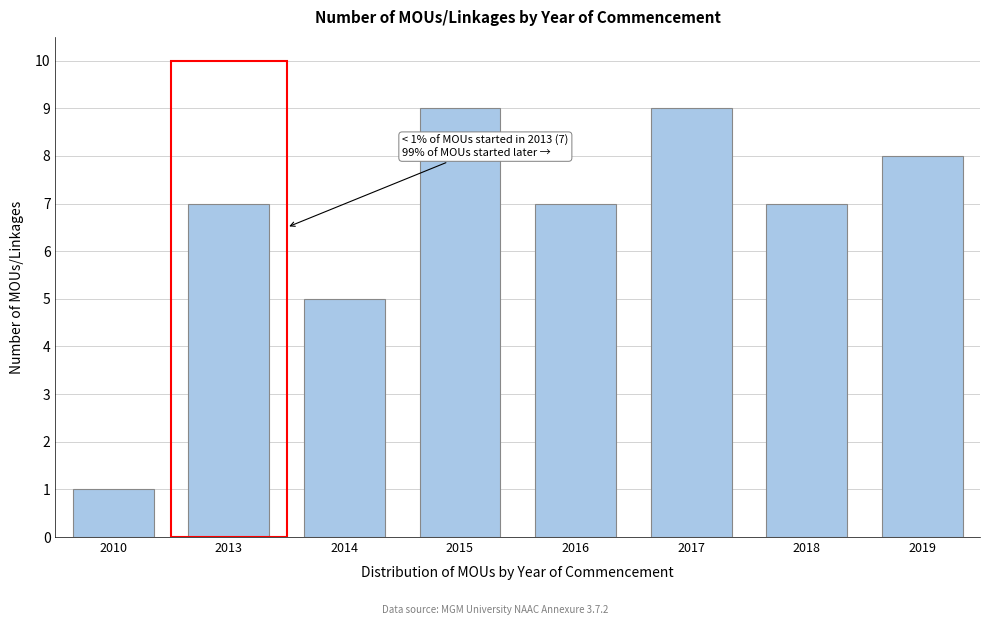

Reading right to left, list all the values displayed in this chart.

8	7	9	7	9	5	7	1